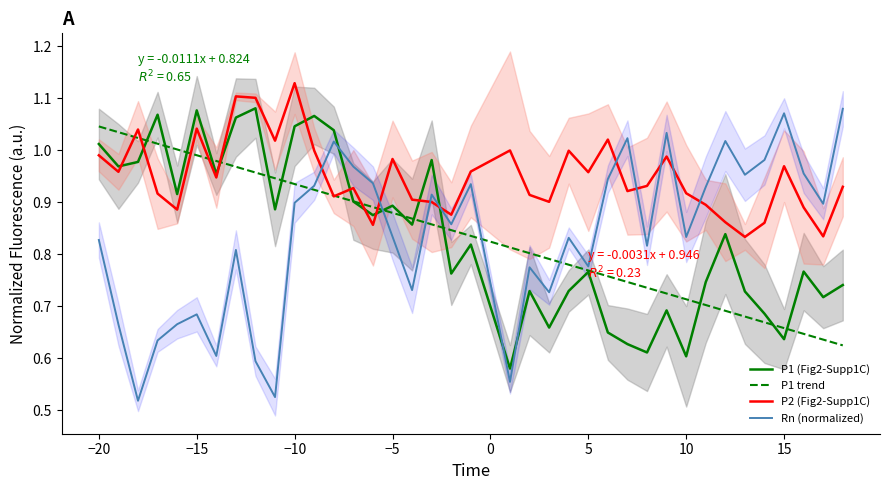

What is the value of the P1 trend point at the 8th from the left?

1.0